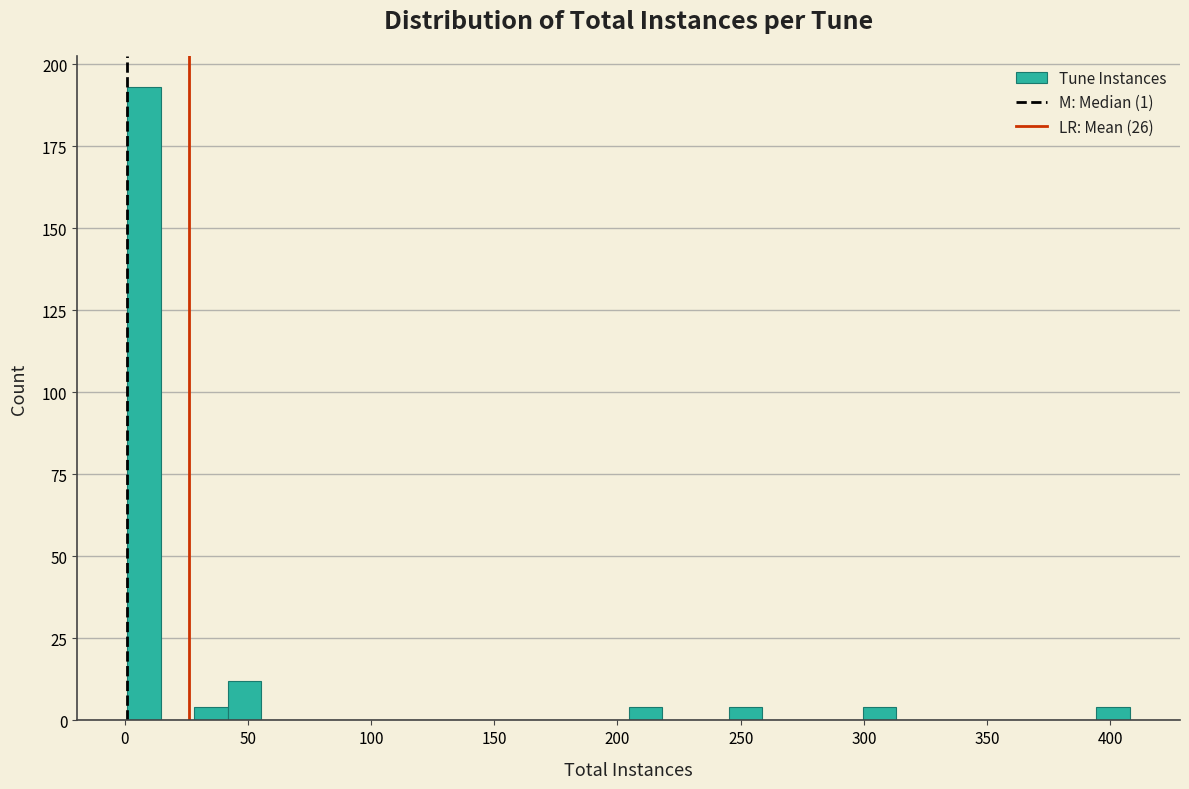

Around what value on the x-axis is the tallest bar? Give the approximate position of its centre, as read against the axis.

10